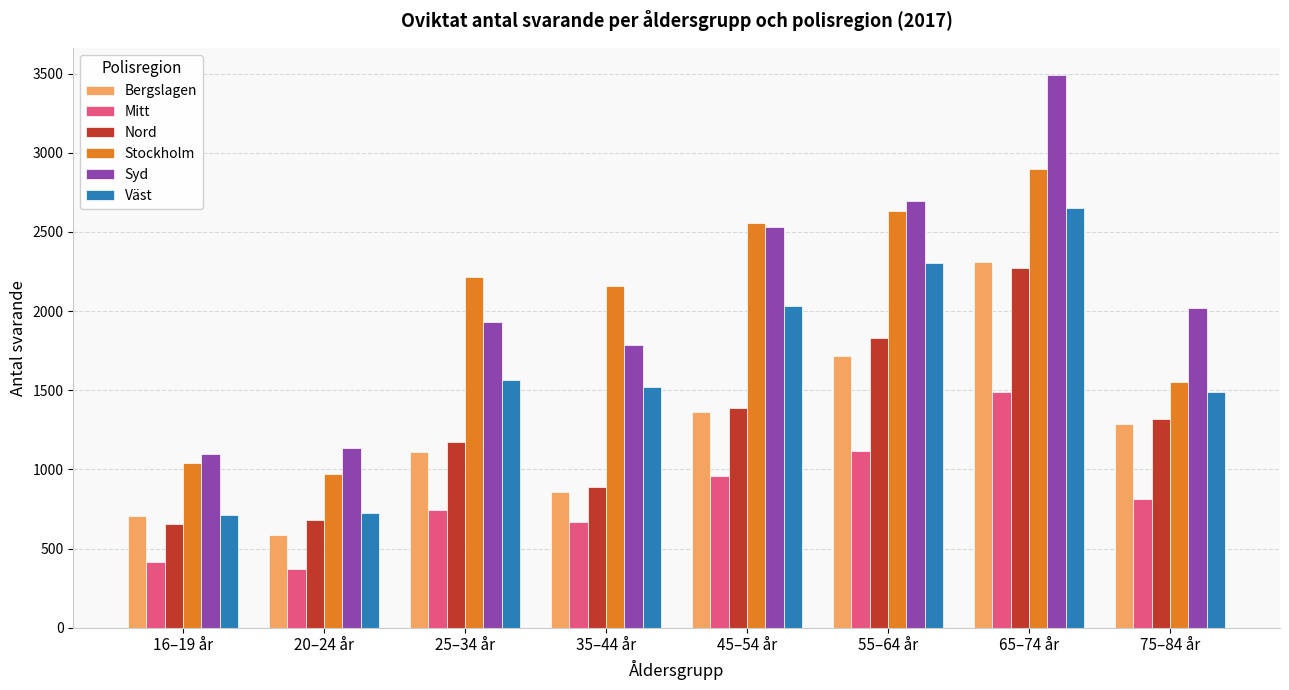

How many bars are there in total?

48